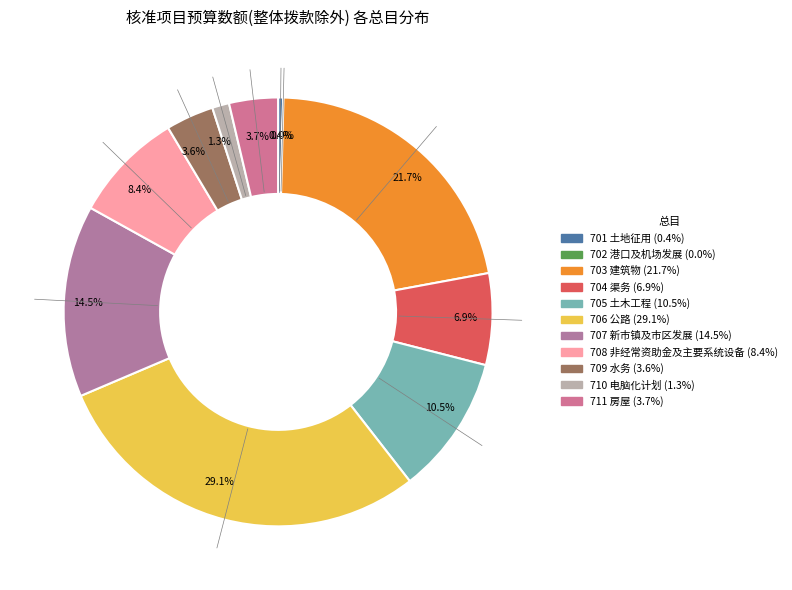

Rank the categories by value from lowest to highest.

702 港口及机场发展, 701 土地征用, 710 电脑化计划, 709 水务, 711 房屋, 704 渠务, 708 非经常资助金及主要系统设备, 705 土木工程, 707 新市镇及市区发展, 703 建筑物, 706 公路